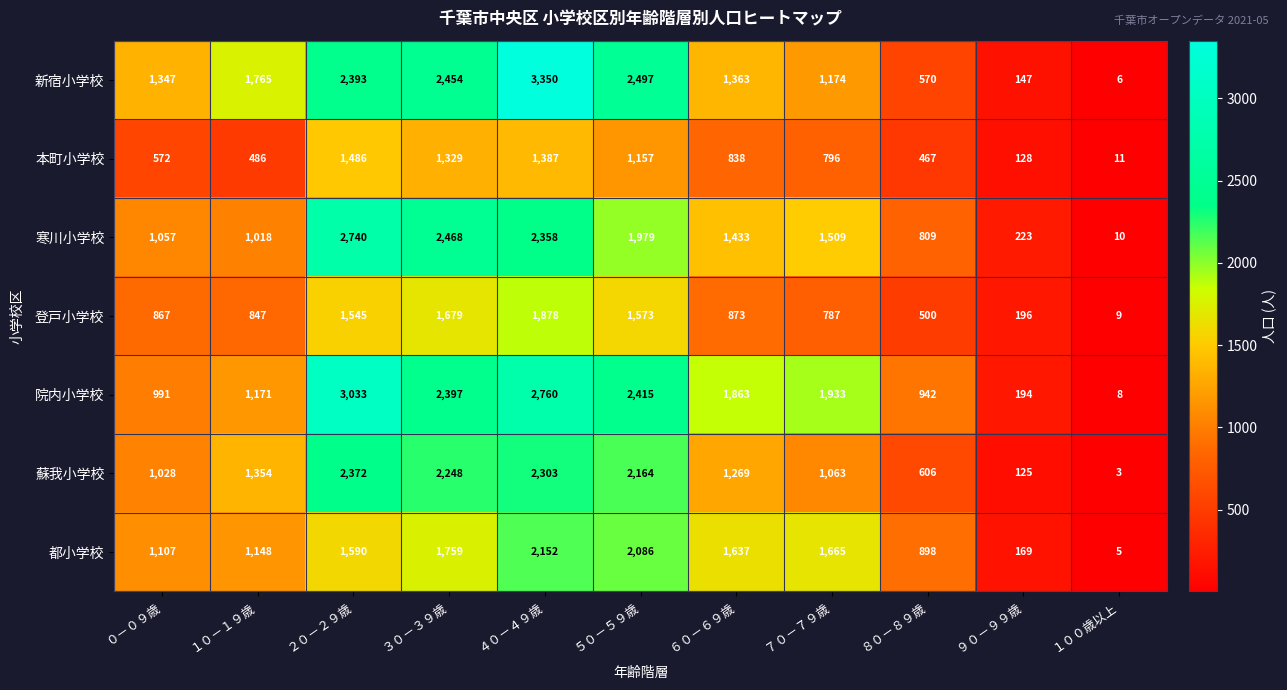

Rank the series by their maximum value, from highest to lowest.

新宿小学校, 院内小学校, 寒川小学校, 蘇我小学校, 都小学校, 登戸小学校, 本町小学校